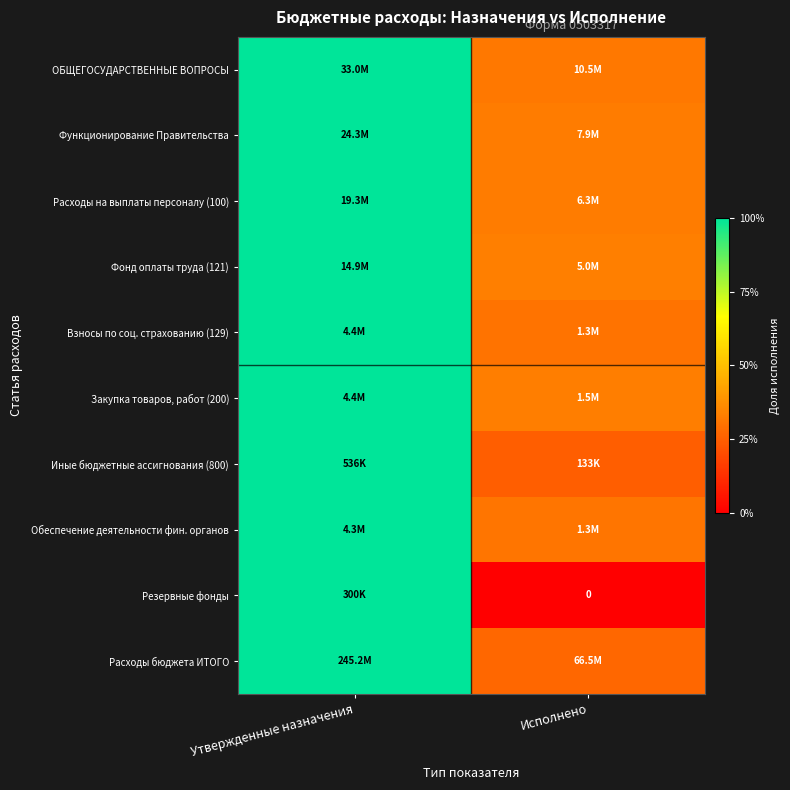

What is the difference between the maximum and minimum values in the Расходы на выплаты персоналу (100) series?

0.7